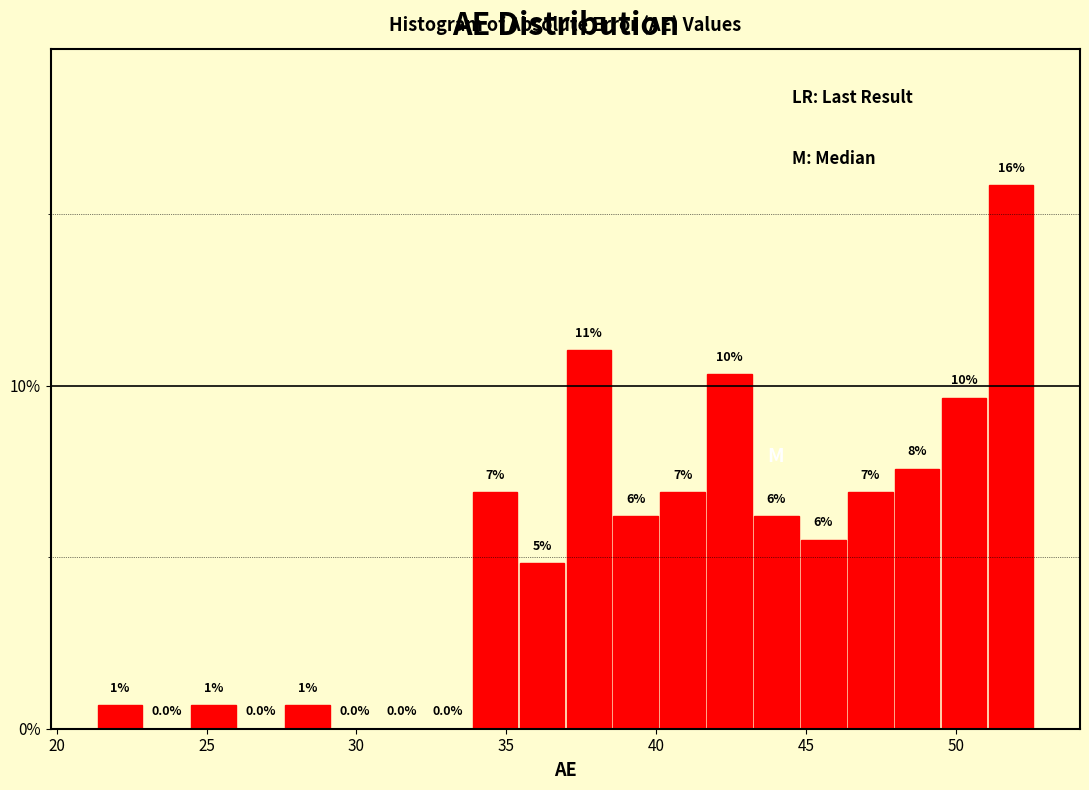

Read against the x-axis, roughly where is the centre of the tallest bar?

52.0